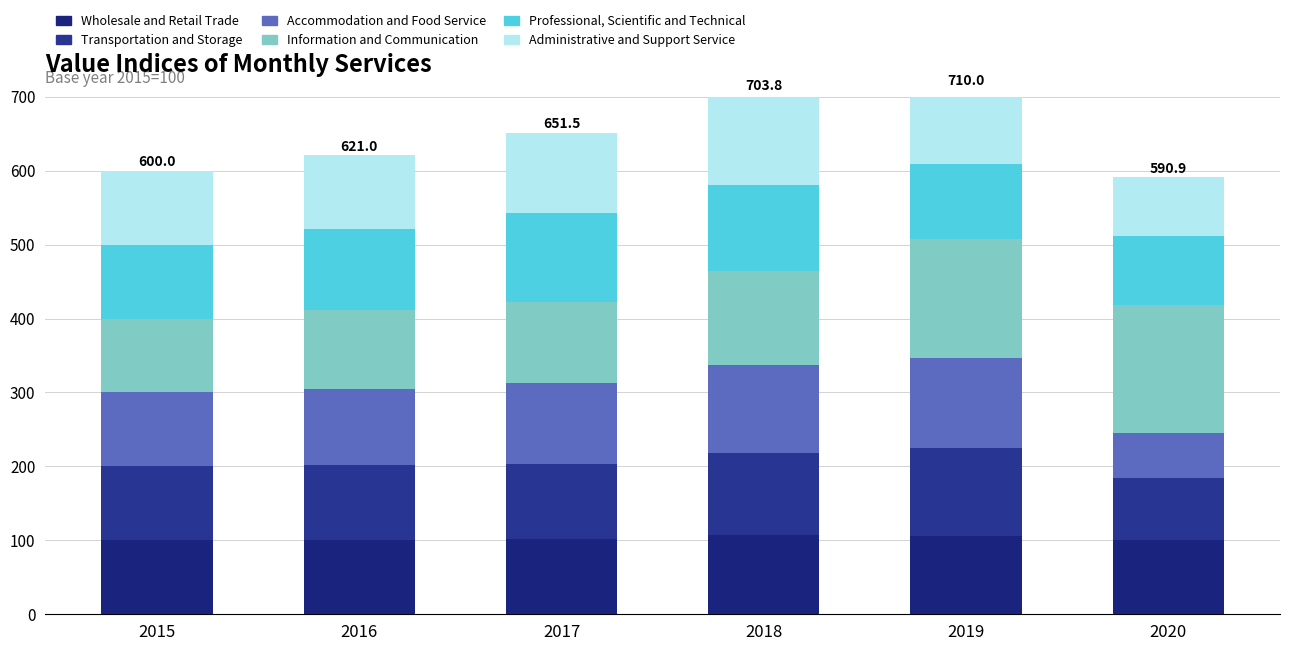

Read the Information and Communication value at 2019.

160.7